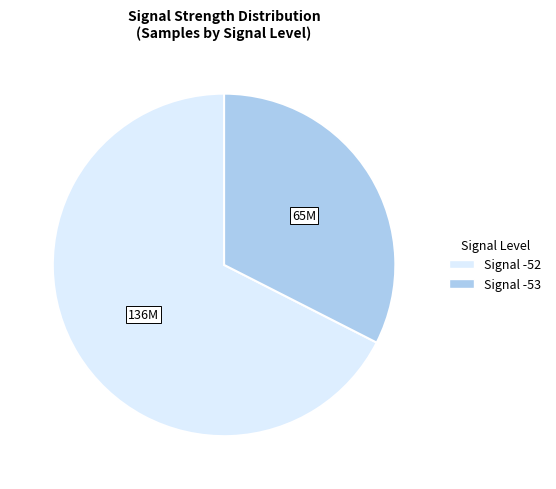

How many slices are in this pie chart?

2